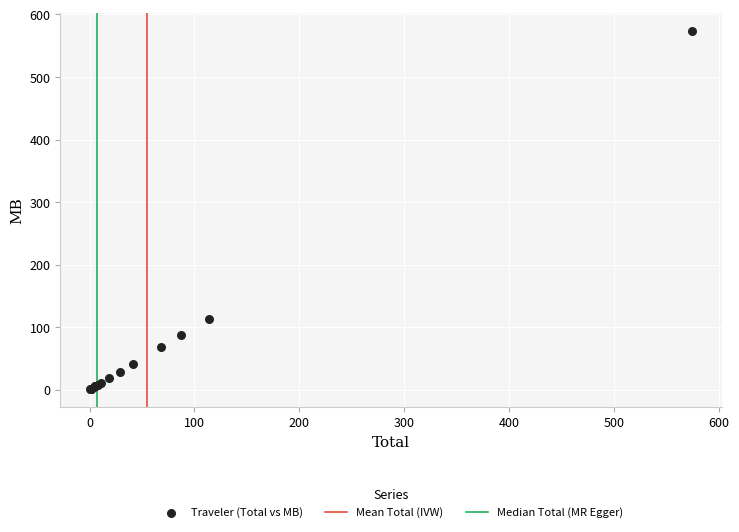

What Y value in the scatter plot is closest to 287?

113.6